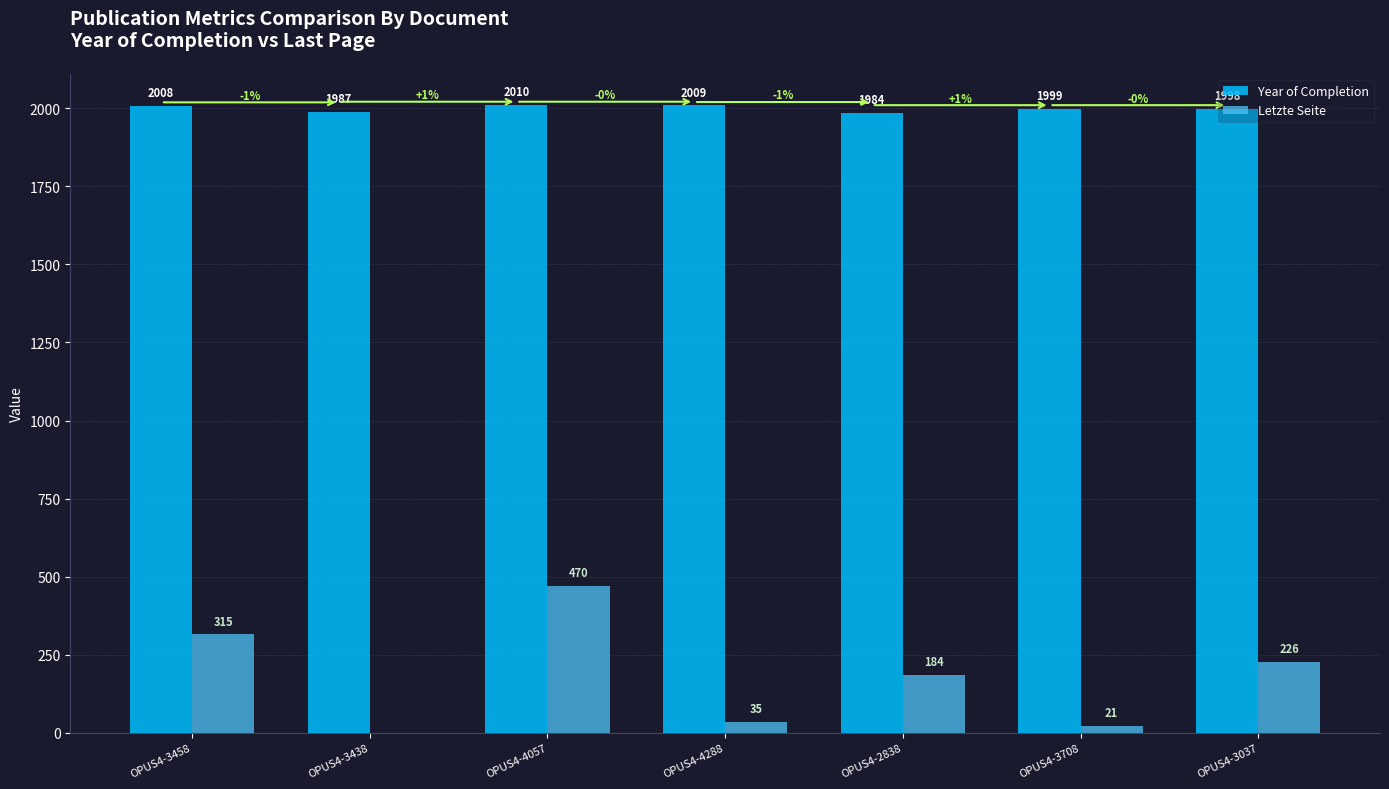

Where does the Letzte Seite series first go above 184?

OPUS4-3458